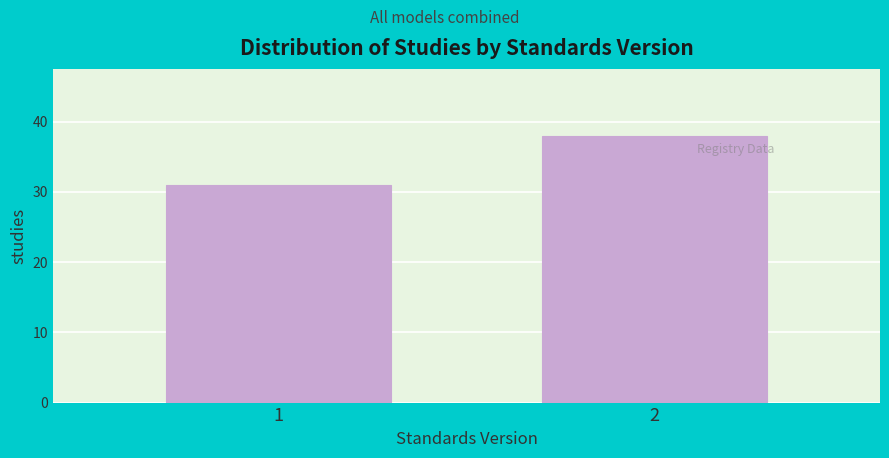

Reading left to right, transcribe all the data shown in this chart.

31	38